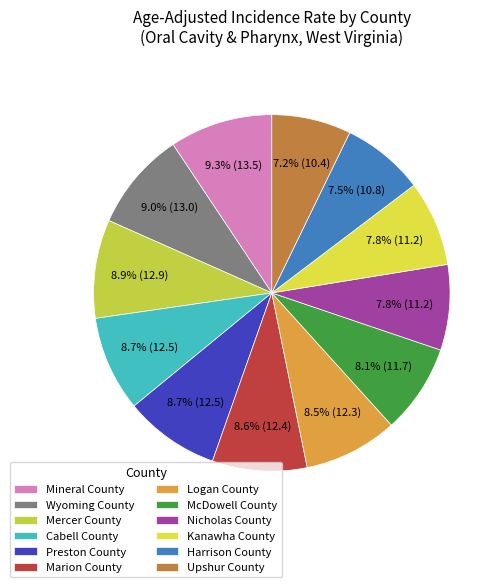

Does McDowell County account for over 50% of the chart?

No